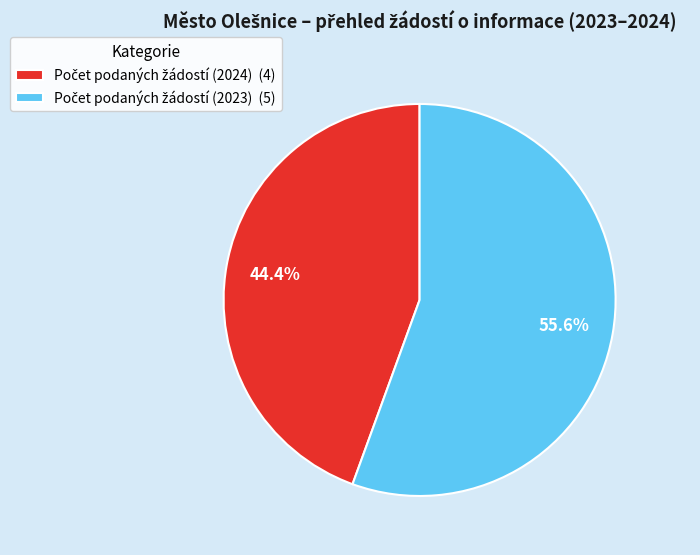

Is there any slice that represents more than half of the pie?

Yes